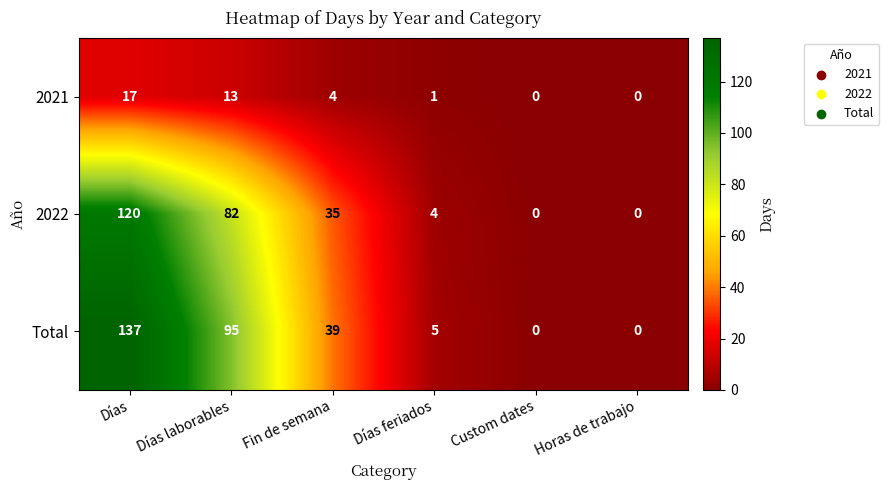

What is the difference between the maximum and second lowest values in the 2021 series?

17